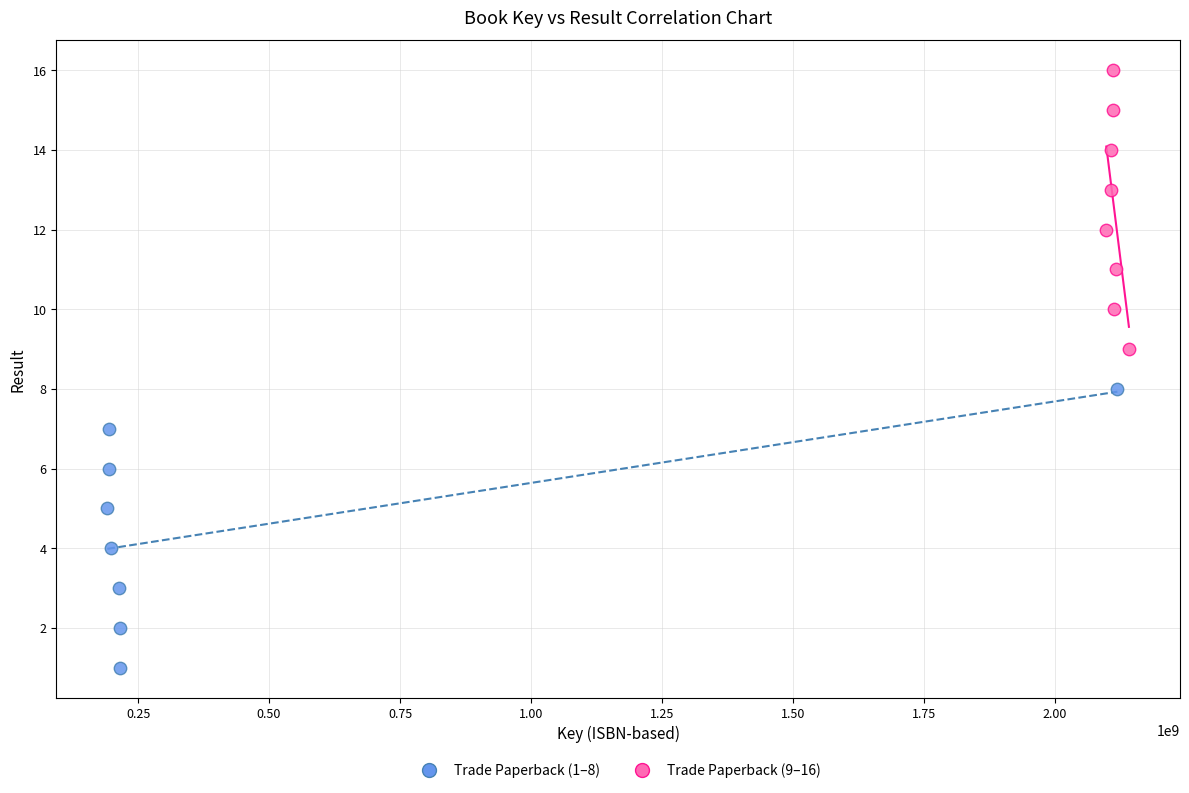

What are all the series names shown in the legend?

Trade Paperback (1–8), Trade Paperback (9–16)